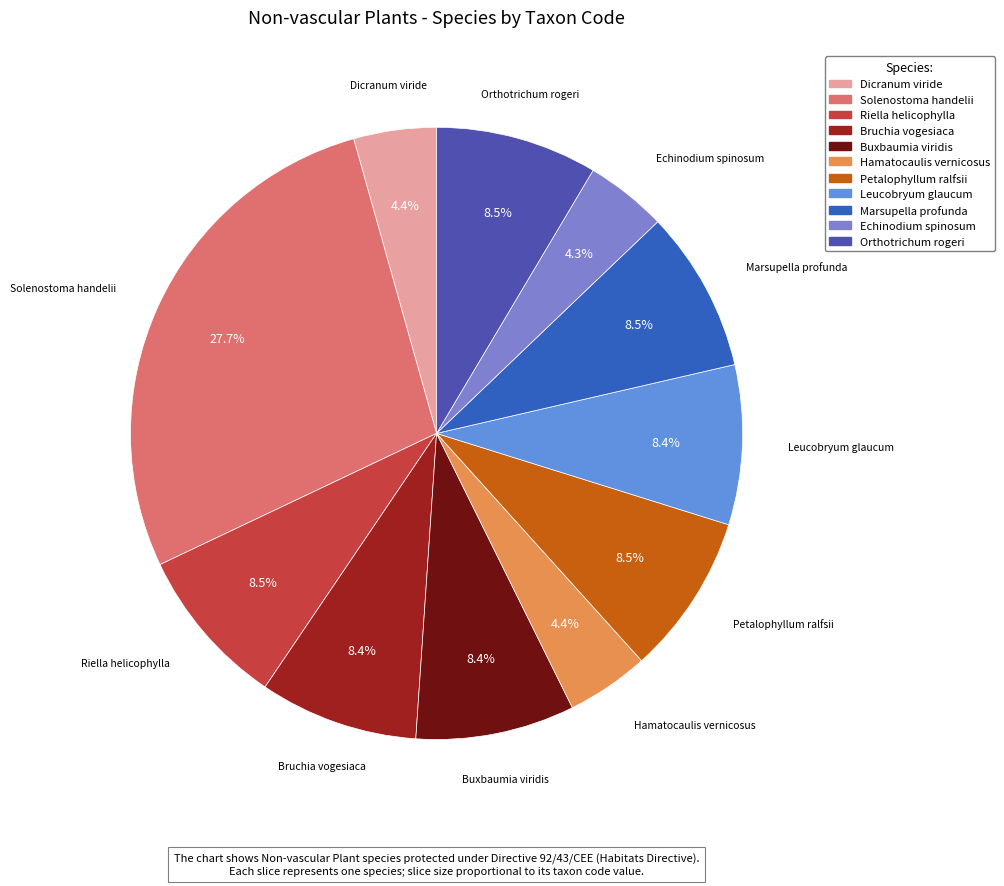

Which category has the biggest portion of the pie?

Solenostoma handelii